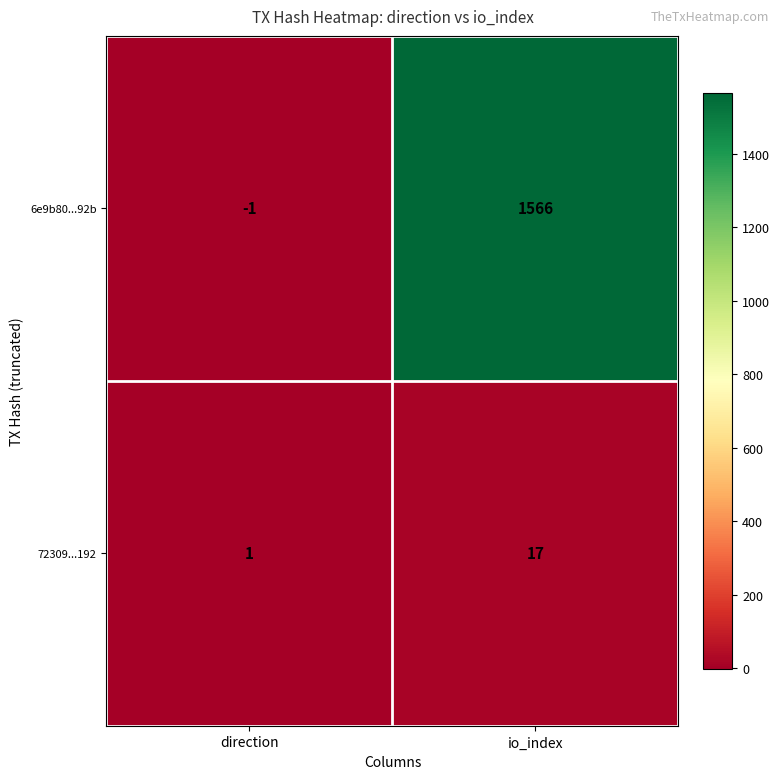

Reading left to right, list all the values displayed in this chart.

6e9b80...92b: -1	1566
72309...192: 1	17